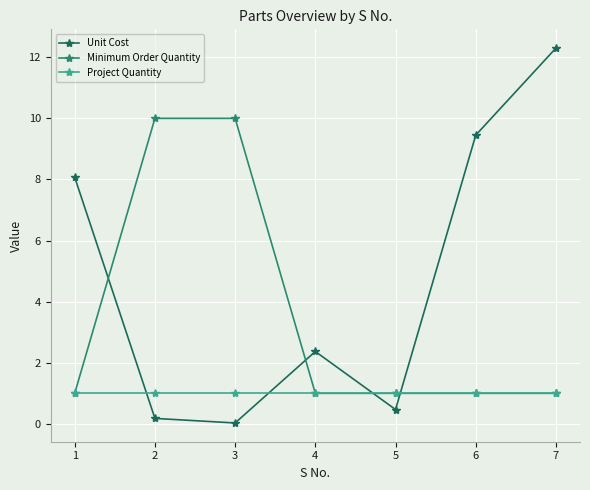

What is the difference between the second highest and minimum values in the Minimum Order Quantity series?

9.0